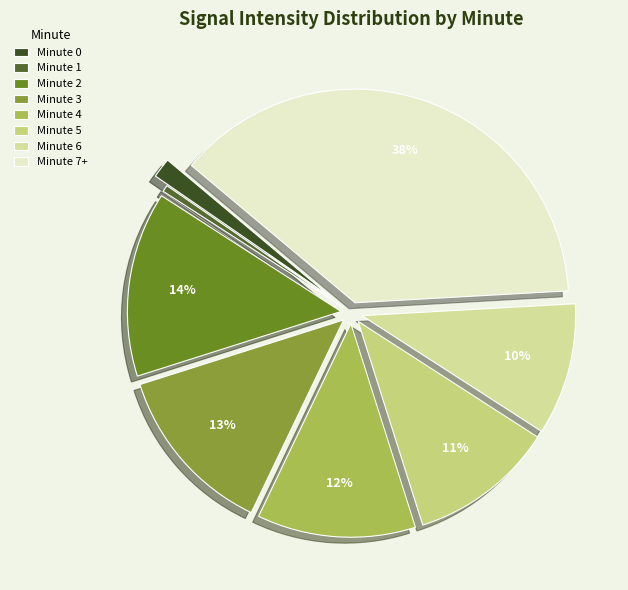

What is the largest slice in the pie chart?

Minute 7+